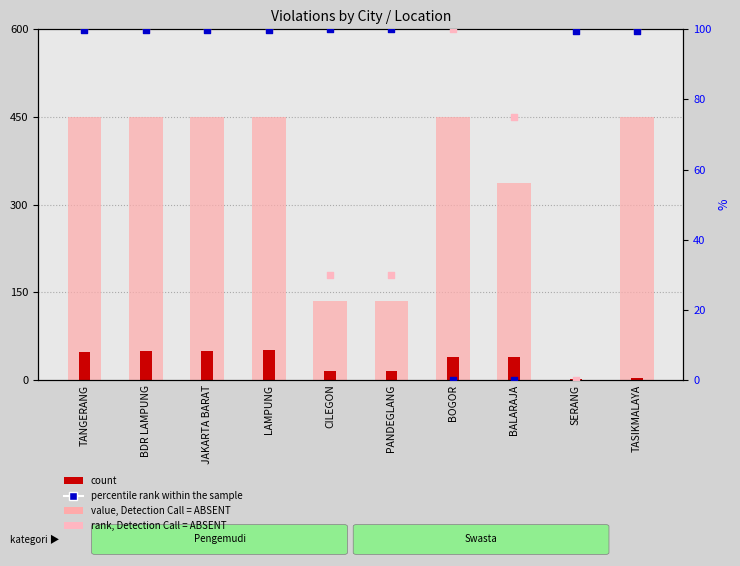

Which series contains the highest Y value?

rank, Detection Call = ABSENT